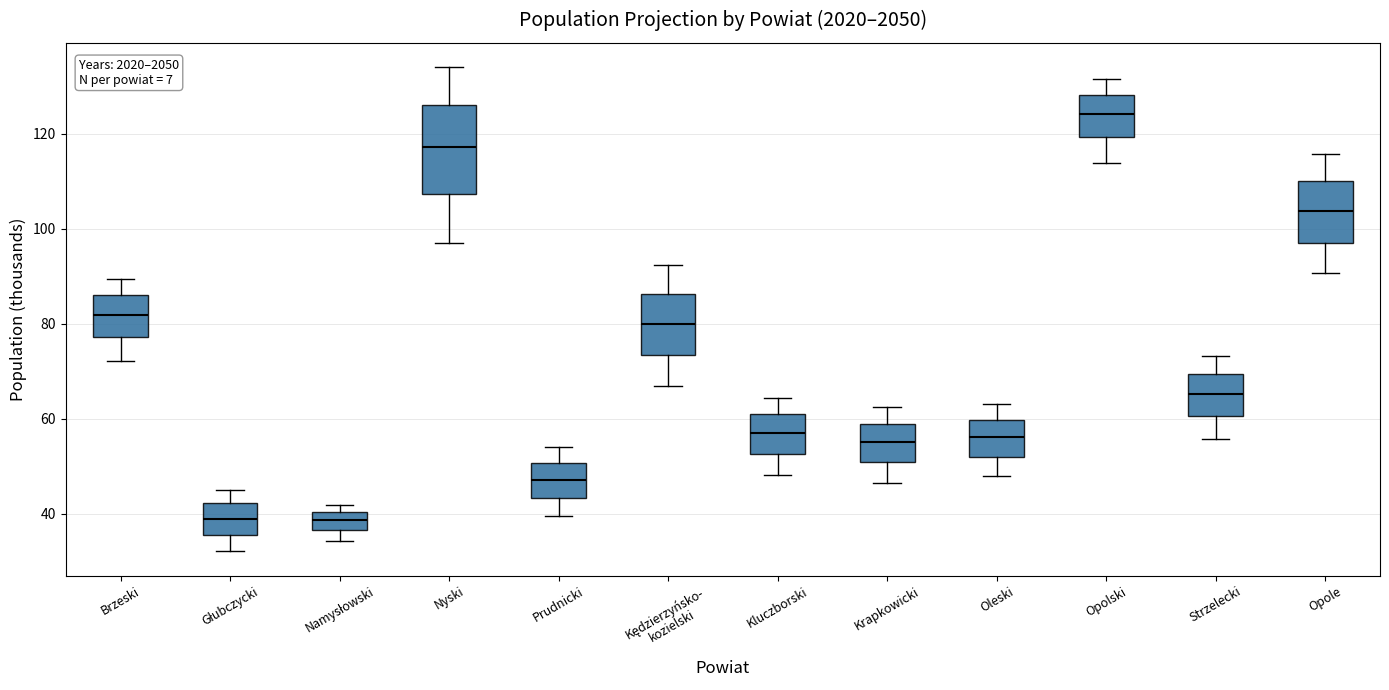

Reading left to right, read every box against the y-axis: the position of its median line, the range the box covers, and the ends of its whiskers. The values are not printed on the chart, so give them approximately, as read against the axis.

Brzeski: median 82, box 78 to 86, whiskers 72 to 90
Głubczycki: median 40, box 36 to 42, whiskers 32 to 46
Namysłowski: median 38, box 36 to 40, whiskers 34 to 42
Nyski: median 118, box 108 to 126, whiskers 96 to 134
Prudnicki: median 48, box 44 to 50, whiskers 40 to 54
Kędzierzyńsko- kozielski: median 80, box 74 to 86, whiskers 66 to 92
Kluczborski: median 58, box 52 to 60, whiskers 48 to 64
Krapkowicki: median 56, box 50 to 58, whiskers 46 to 62
Oleski: median 56, box 52 to 60, whiskers 48 to 64
Opolski: median 124, box 120 to 128, whiskers 114 to 132
Strzelecki: median 66, box 60 to 70, whiskers 56 to 74
Opole: median 104, box 98 to 110, whiskers 90 to 116